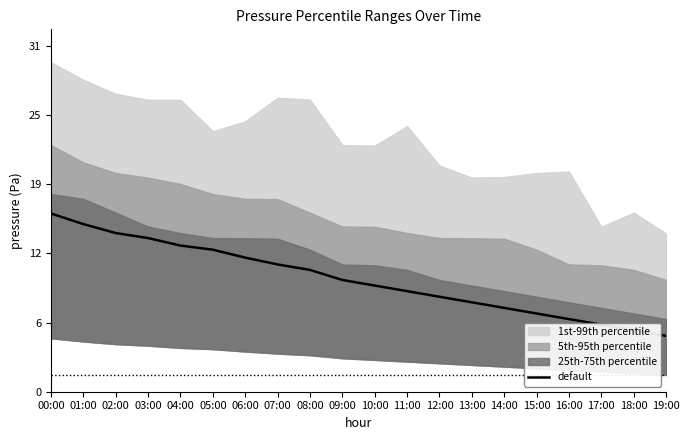

What is the value of the 14th point from the left?

8.0